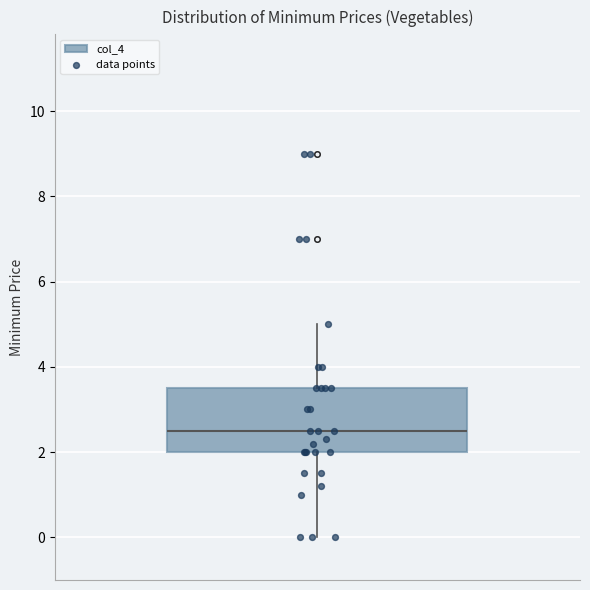

Where is the lower edge of the box on the y-axis? The values are not printed on the chart, so give them approximately, as read against the axis.

2.0